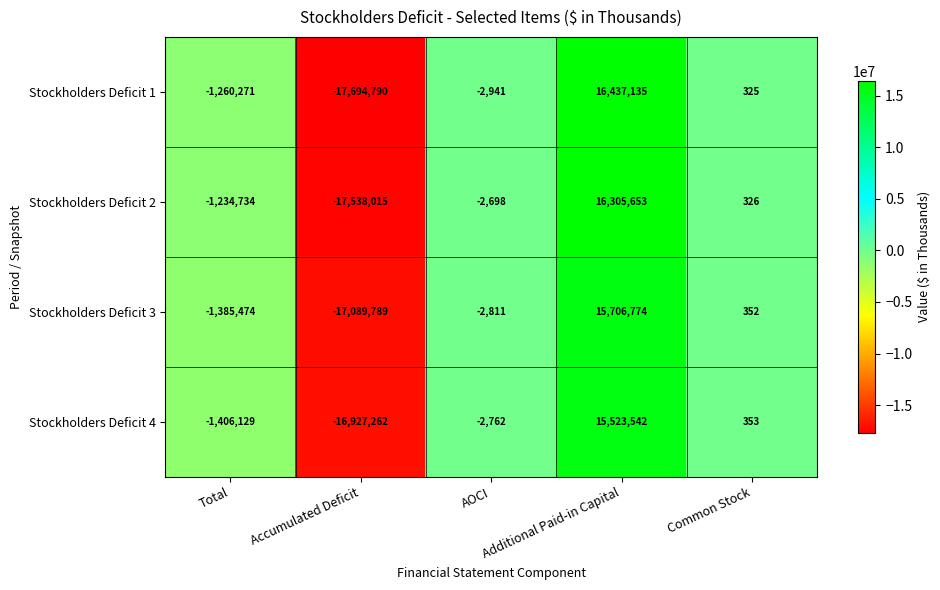

Rank the series at Accumulated Deficit from lowest to highest value.

Stockholders Deficit 1, Stockholders Deficit 2, Stockholders Deficit 3, Stockholders Deficit 4